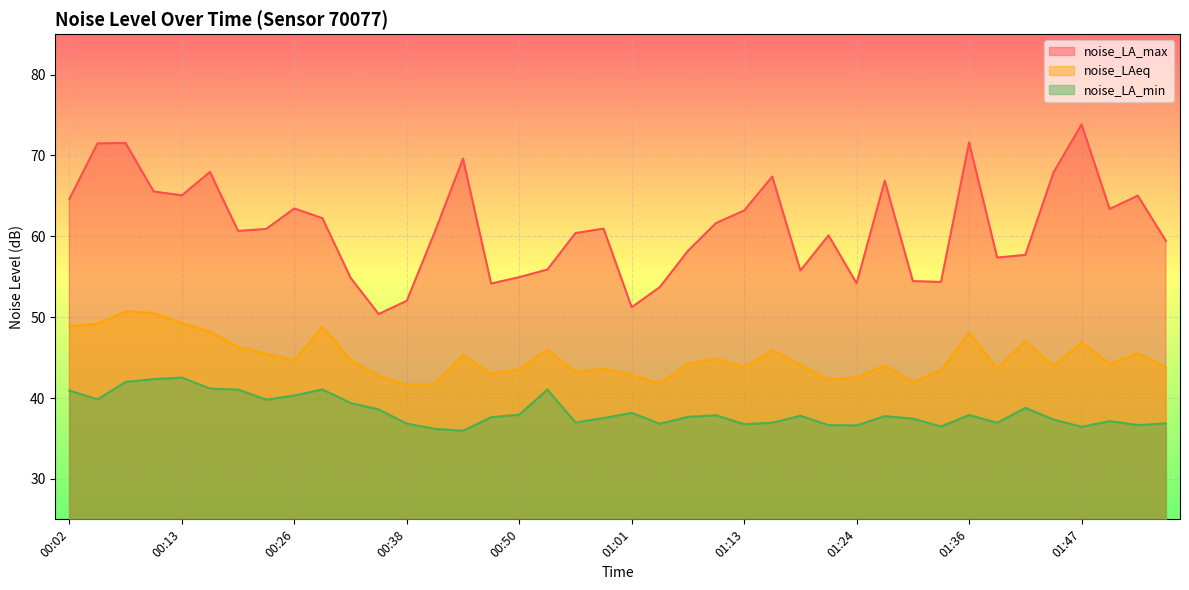

Which series has the widest spread of values?

noise_LA_max